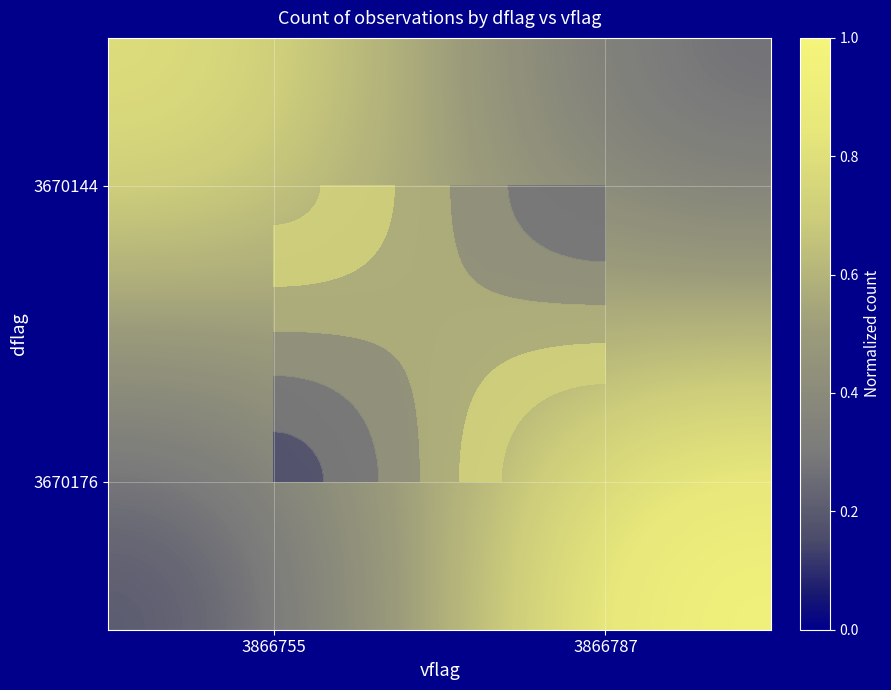

At how many categories does at least one series exceed 0?

2